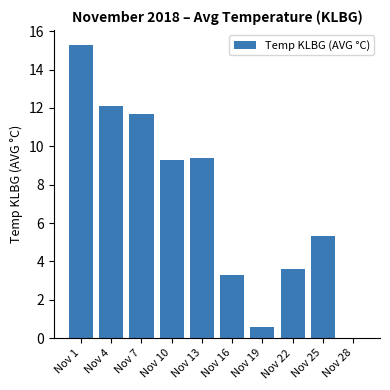

The chart shows a value of 7.6 at Nov 1. True or false?

False